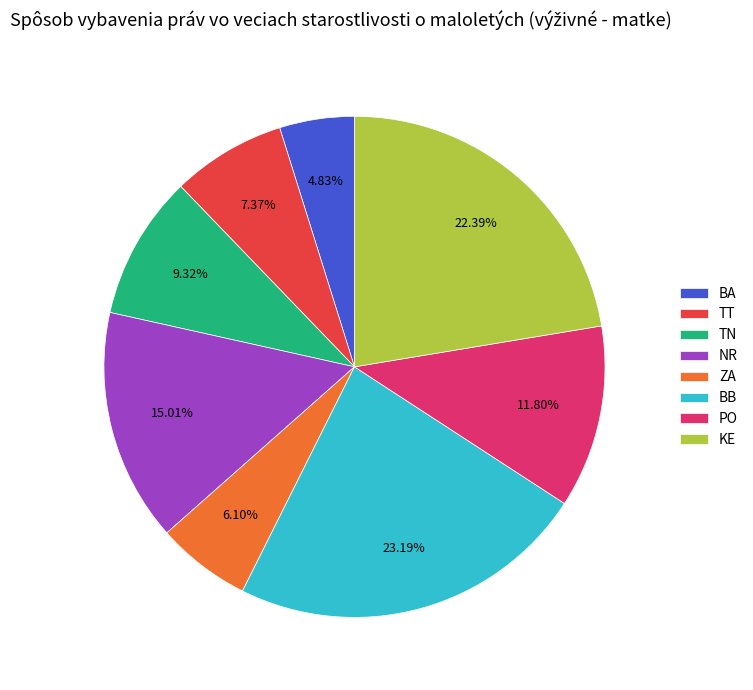

To the nearest percent, what is the difference between the largest and smallest slice percentages?

18%